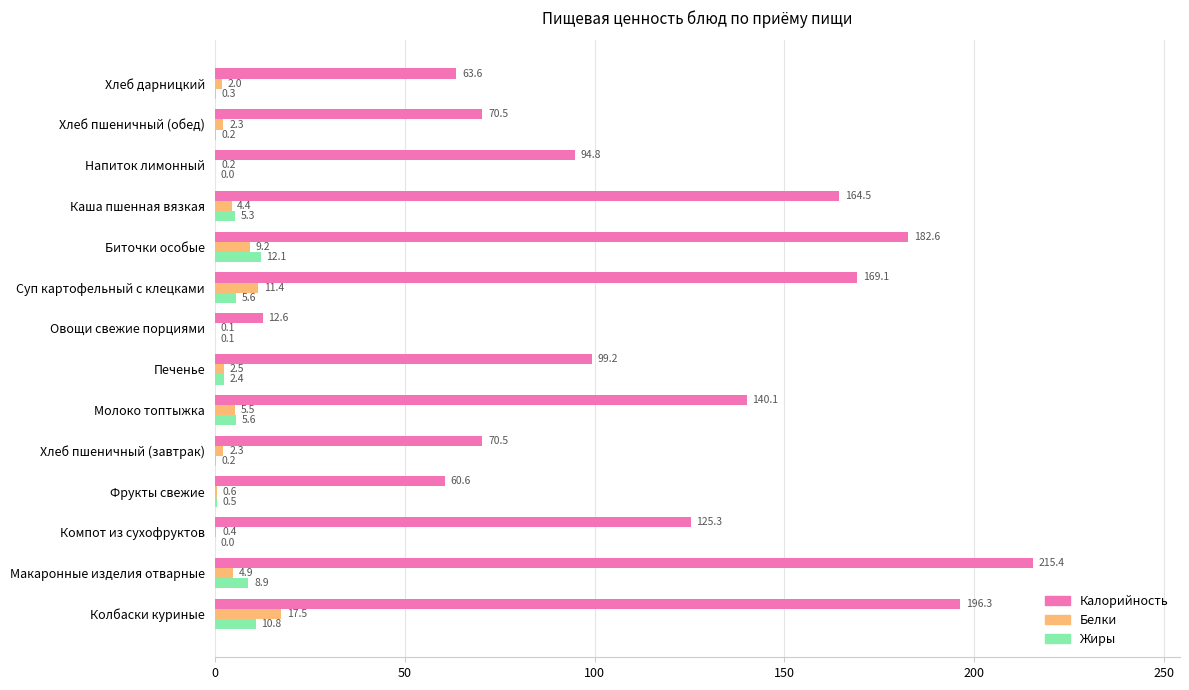

What are all the series names shown in the legend?

Калорийность, Белки, Жиры